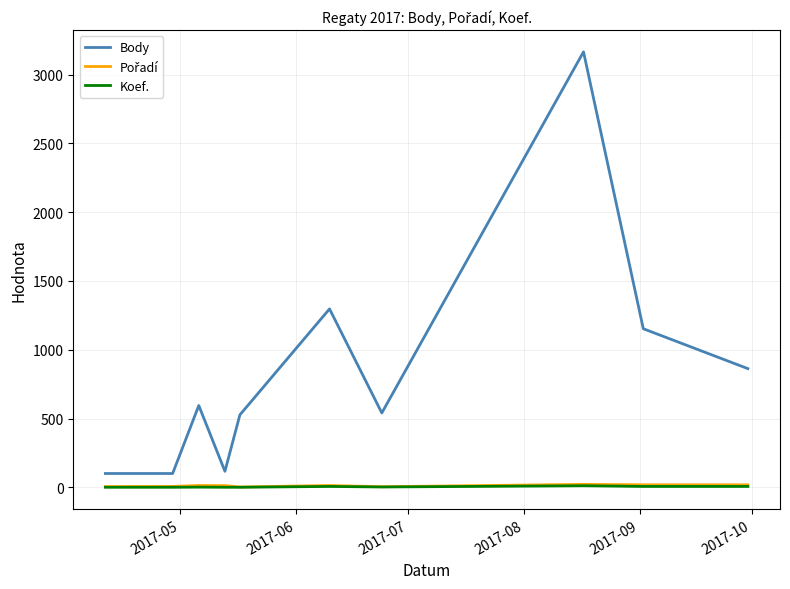

True or false: Koef. and Body cross at least once.

False